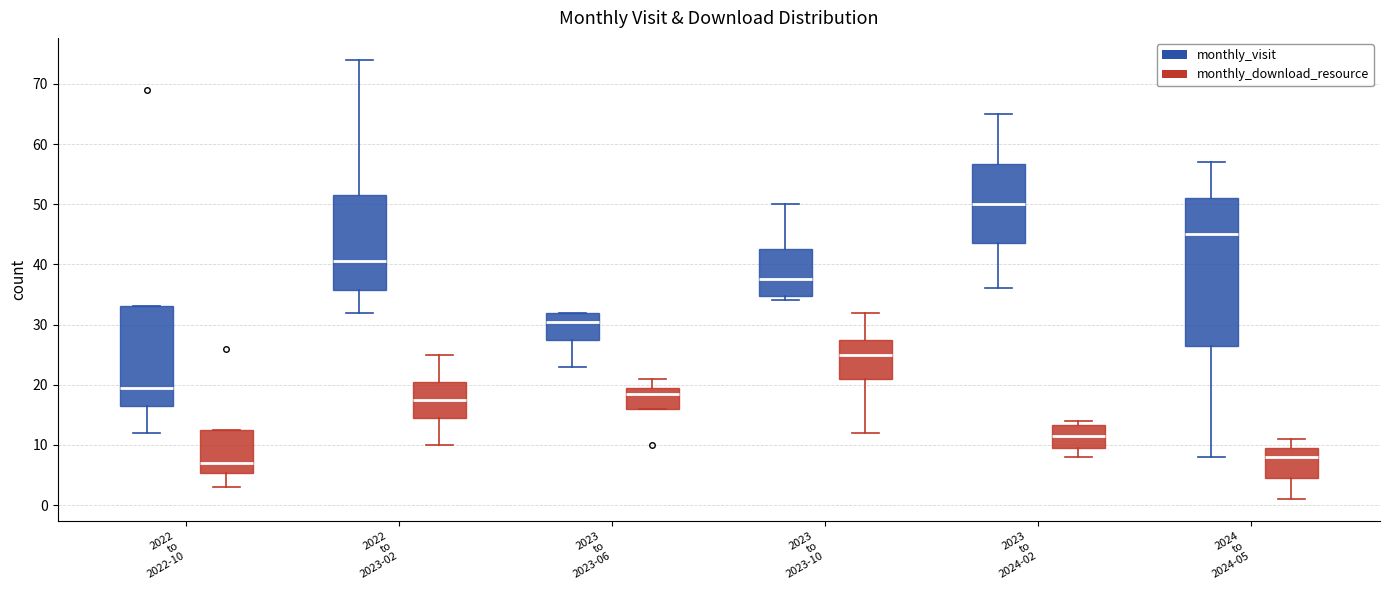

Comparing the boxes themselves (not the whiskers), which one is the tallest?

2024 to 2024-05 (monthly_visit)